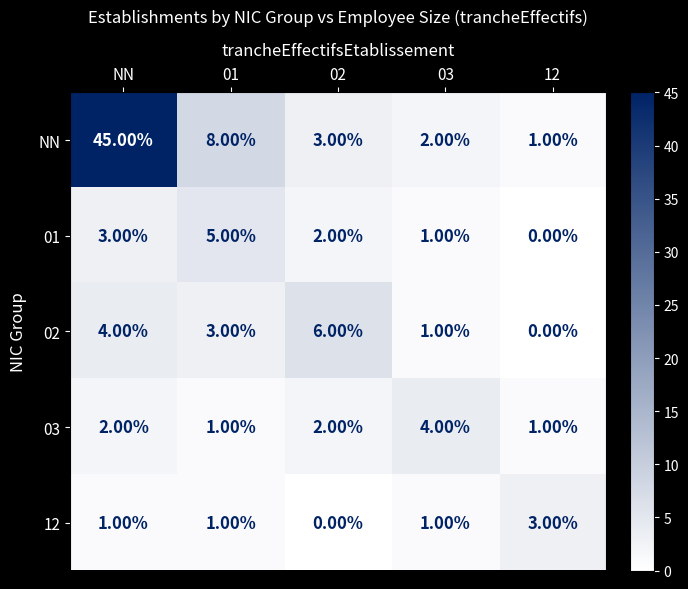

List the series in order of their peak value, lowest first.

12, 03, 01, 02, NN